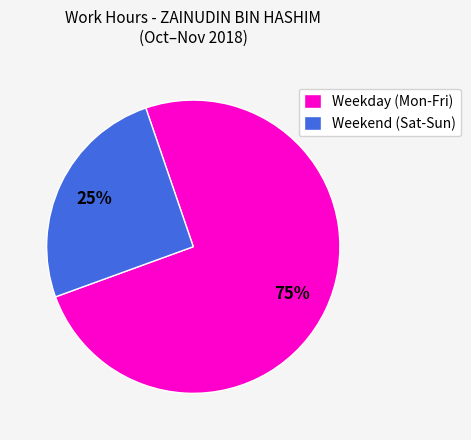

Which has a higher value, Weekend (Sat-Sun) or Weekday (Mon-Fri)?

Weekday (Mon-Fri)